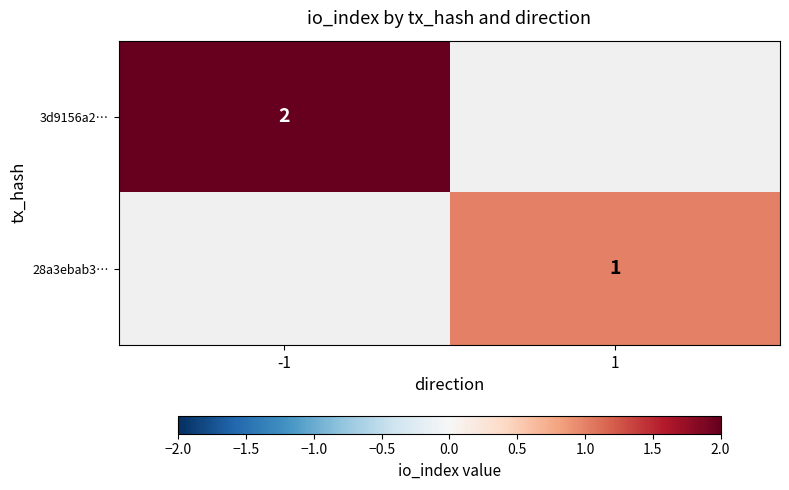

Which category has the lowest value across all series?

1